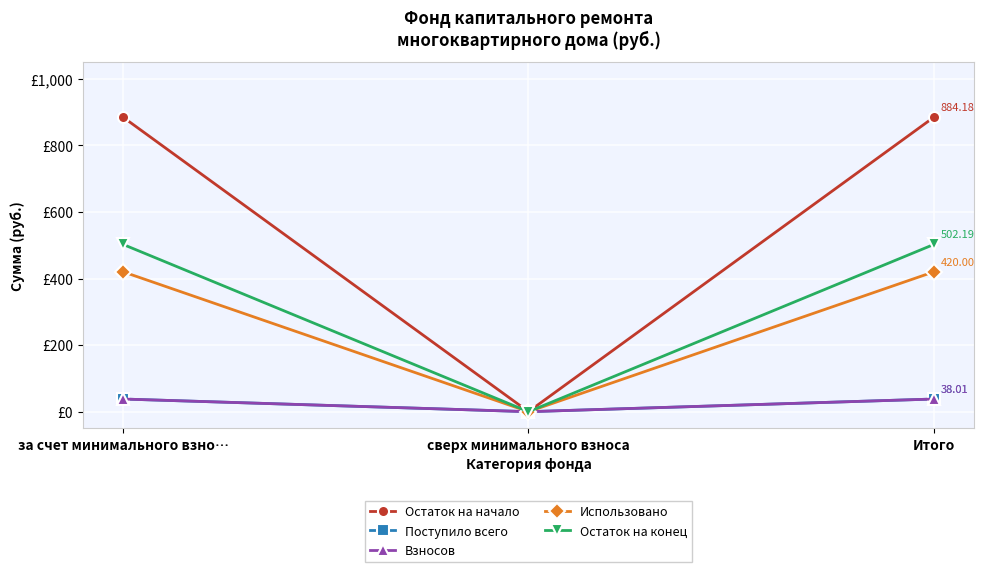

Is it true that Использовано equals 420.0 at за счет минимального взно…?

True